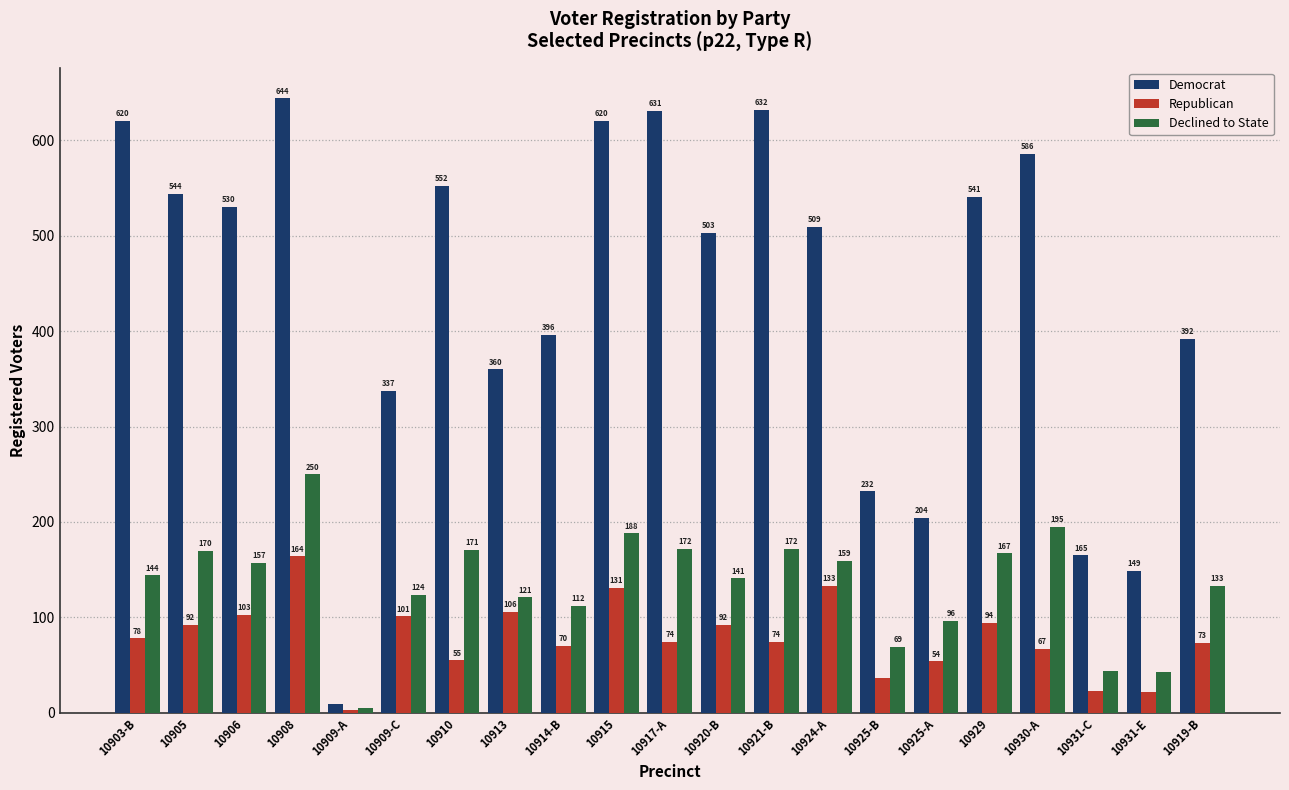

How many data points in Declined to State are less than 144?

10